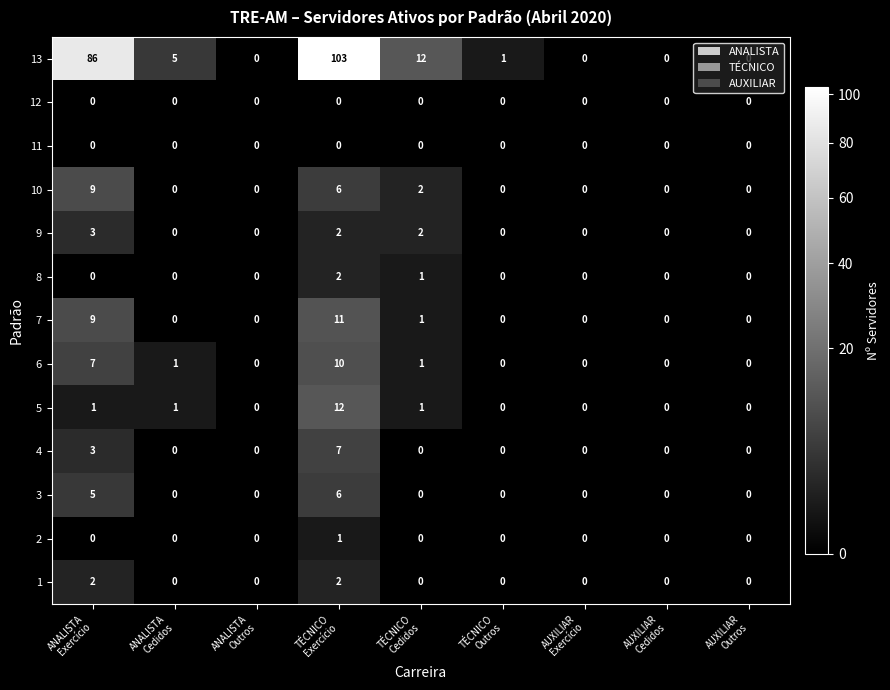

What is the sum of all 8 values?

3